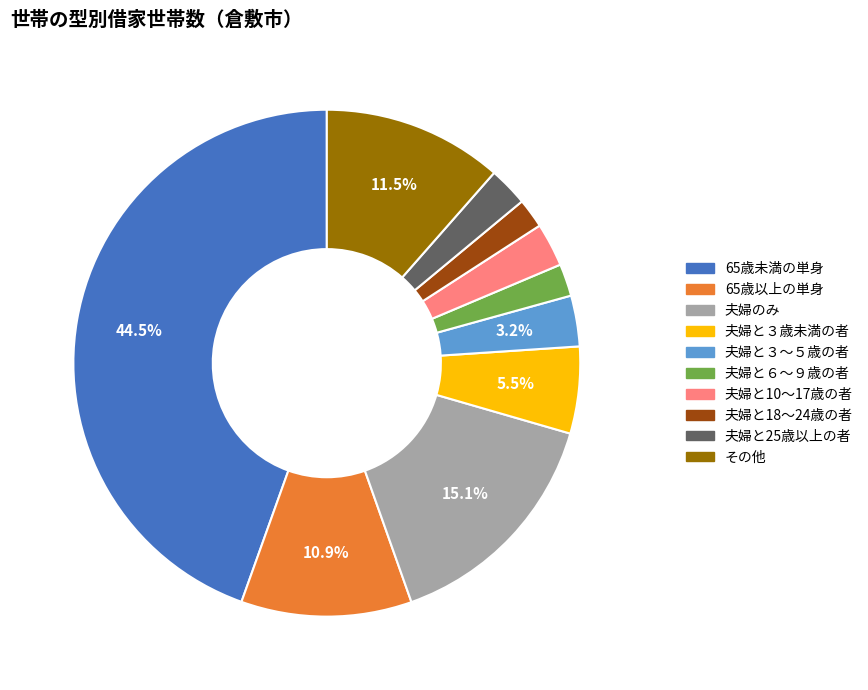

Does 夫婦と６～９歳の者 account for over 50% of the chart?

No